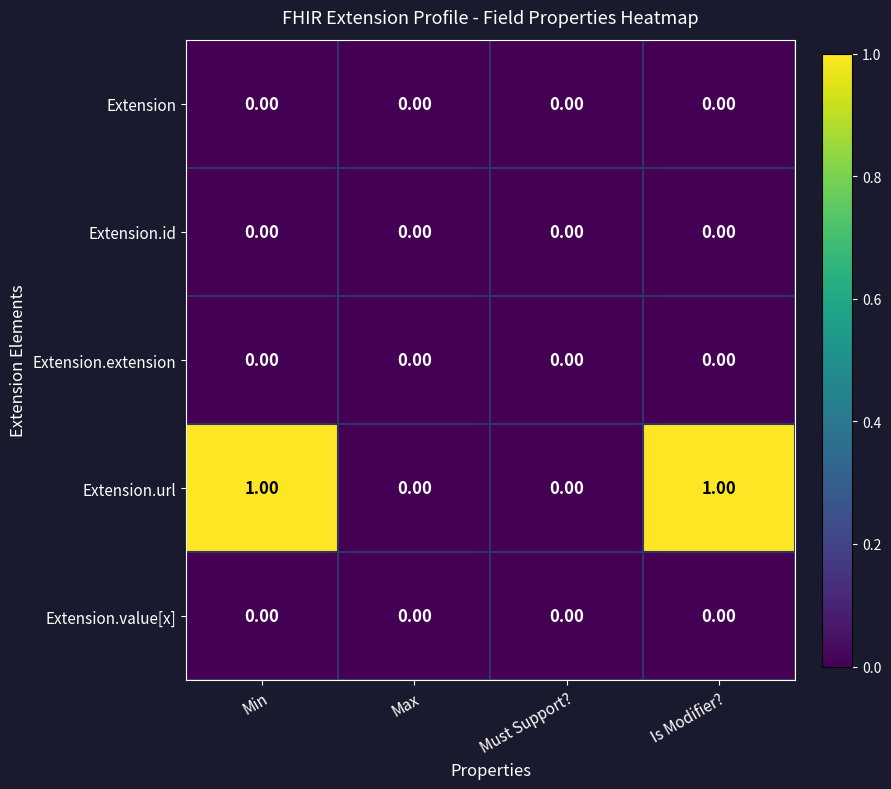

Which series has the widest spread of values?

Extension.url